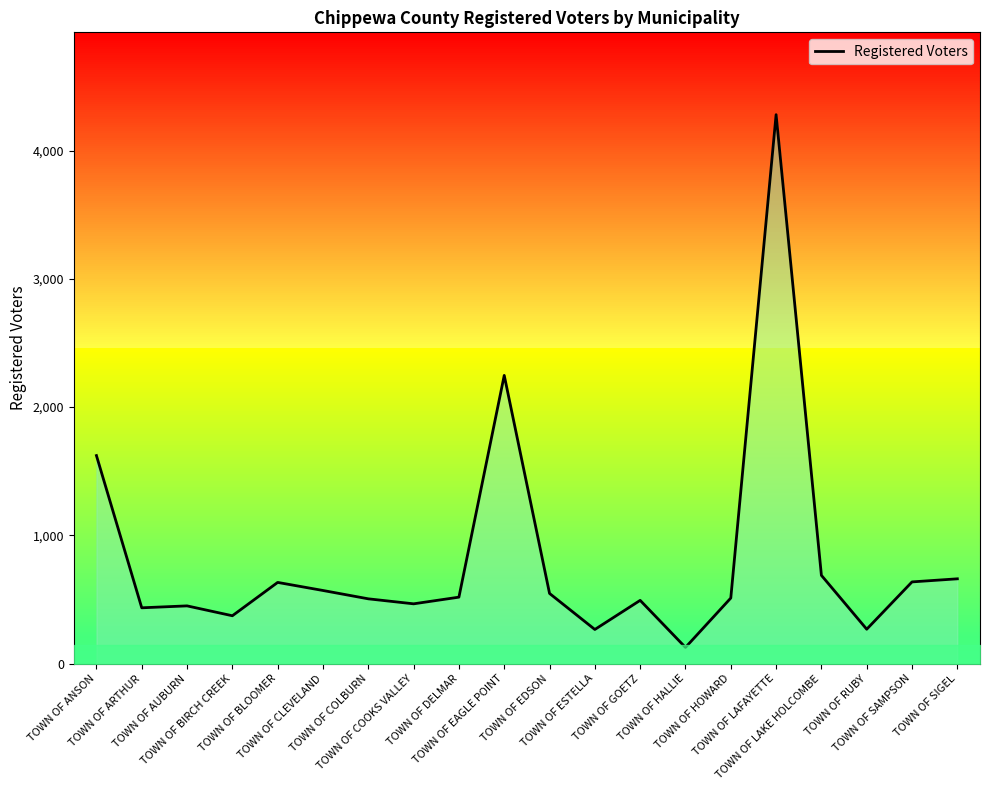

Which has a higher value, TOWN OF DELMAR or TOWN OF SIGEL?

TOWN OF SIGEL